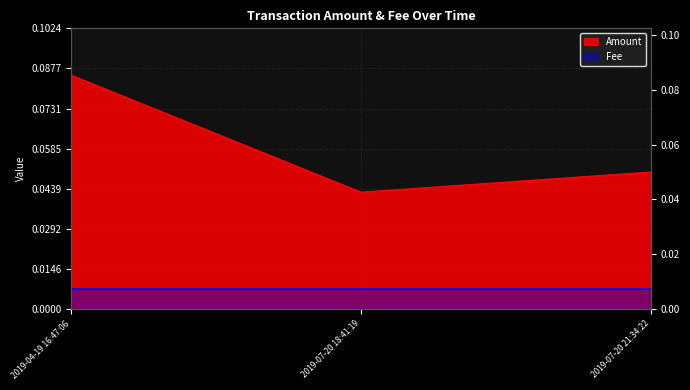

At which label is the value closest to 0?

2019-07-20 18:41:19